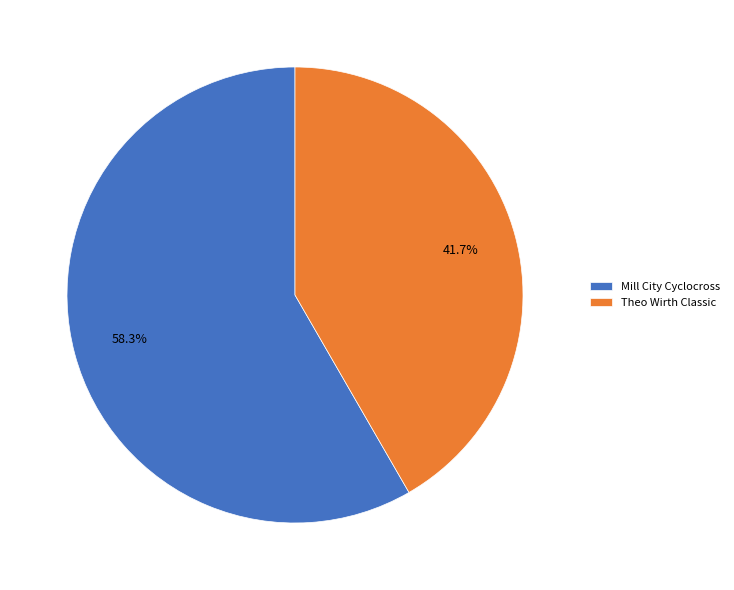

What percentage do Mill City Cyclocross and Theo Wirth Classic together represent?

100.0%